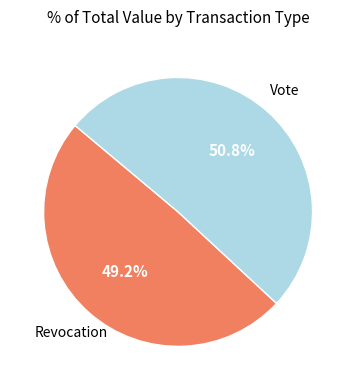

Which category has the biggest portion of the pie?

Vote